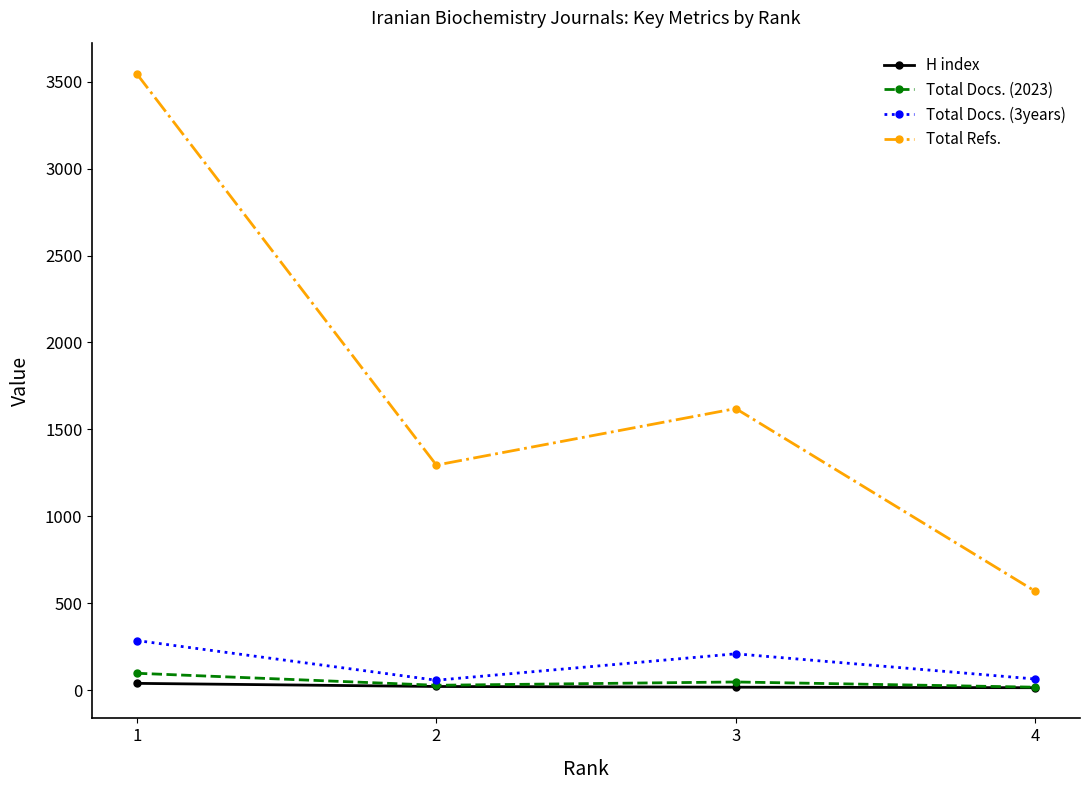

True or false: Total Docs. (3years) and Total Refs. intersect in this chart.

False